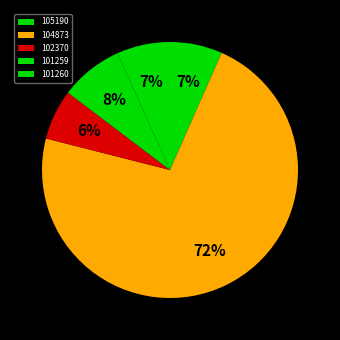

To the nearest percent, what is the combined percentage of 104873 and 105190?

79%